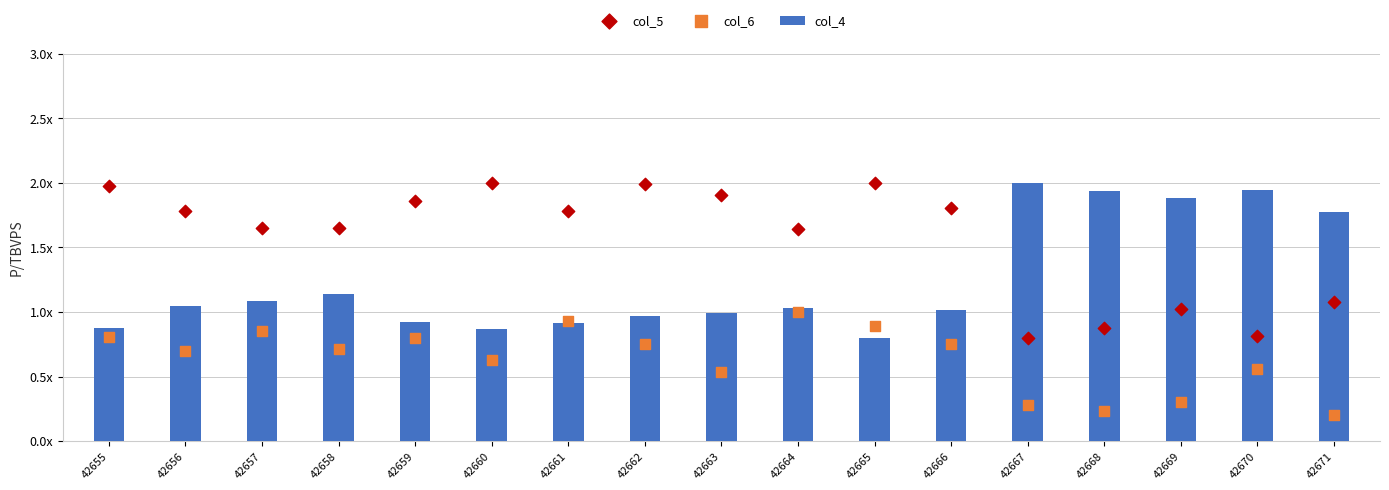

At which category is the sum across all series the highest?

42662